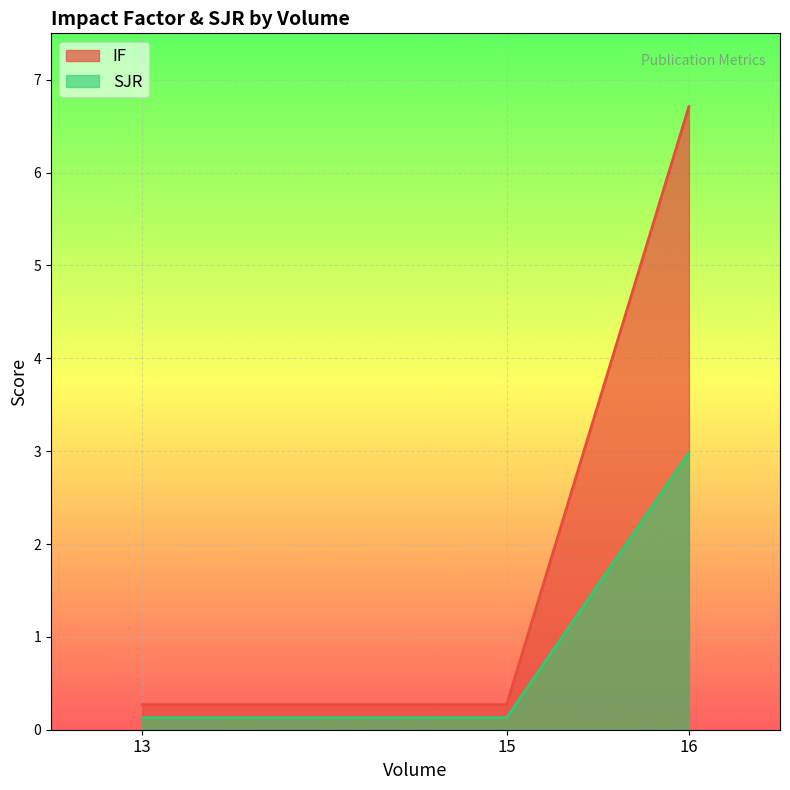

How many lines are shown in the chart?

2